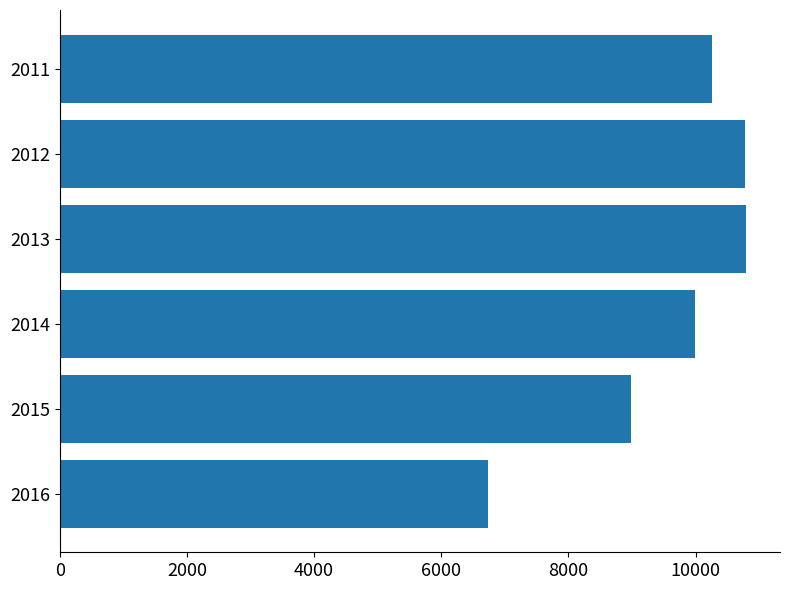

The chart shows a value of 3301 at 2011. True or false?

False